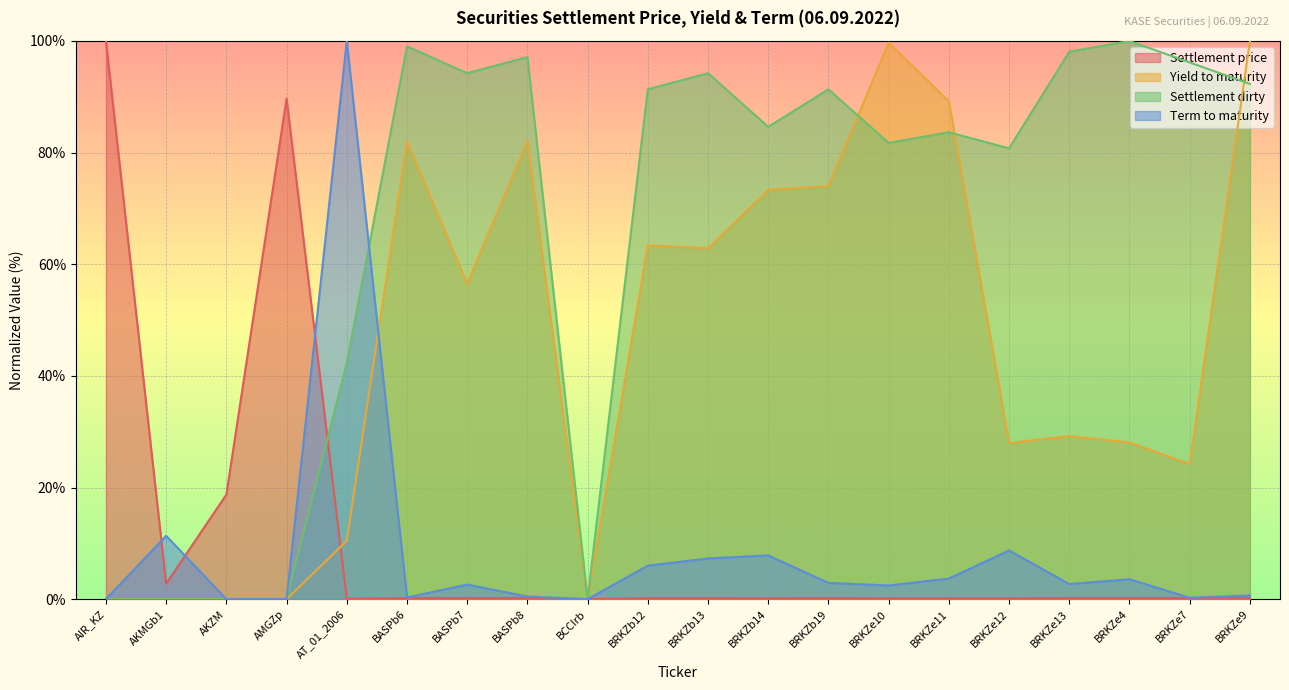

What is the greatest value displayed?

100.0